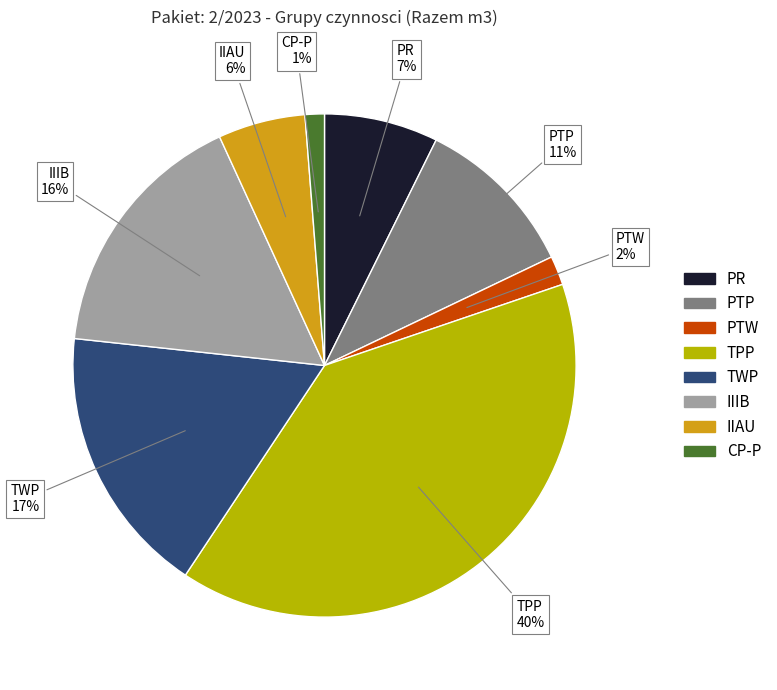

Between TWP and IIIB, which is larger?

TWP